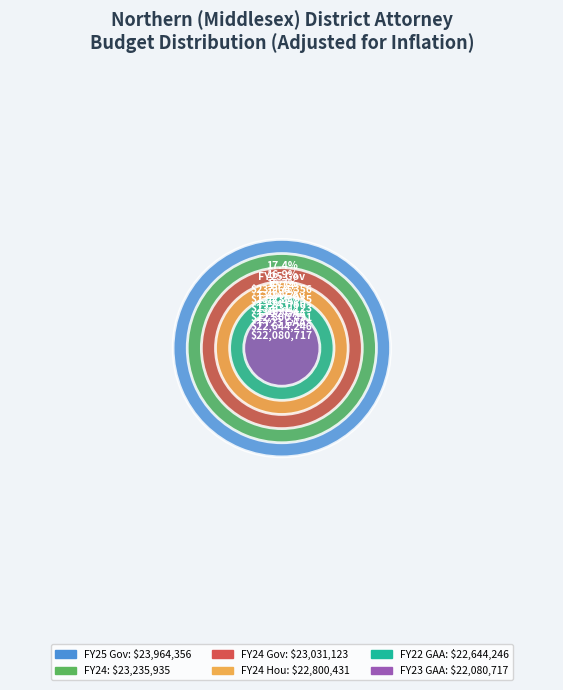

The FY24 slice represents 32% of the pie. True or false?

False